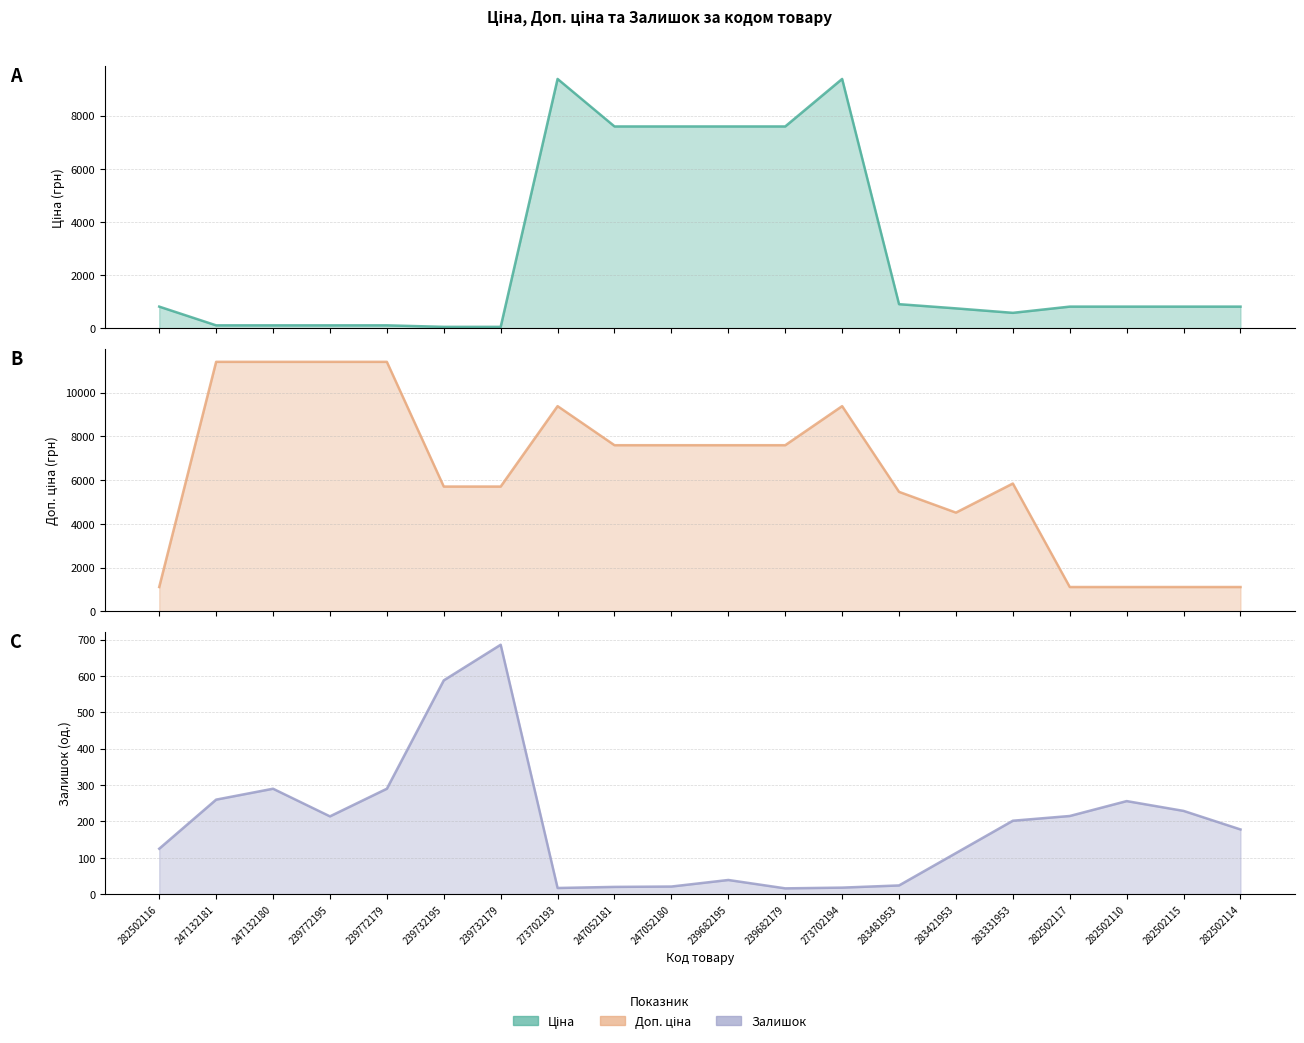

What is the label of the 8th point from the left?

273702193